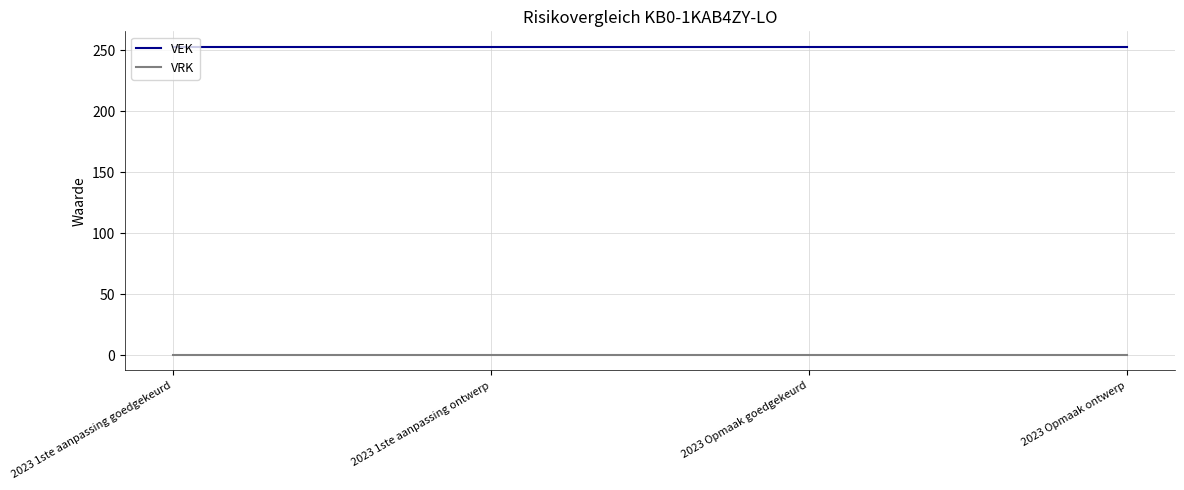

True or false: VEK and VRK intersect in this chart.

False